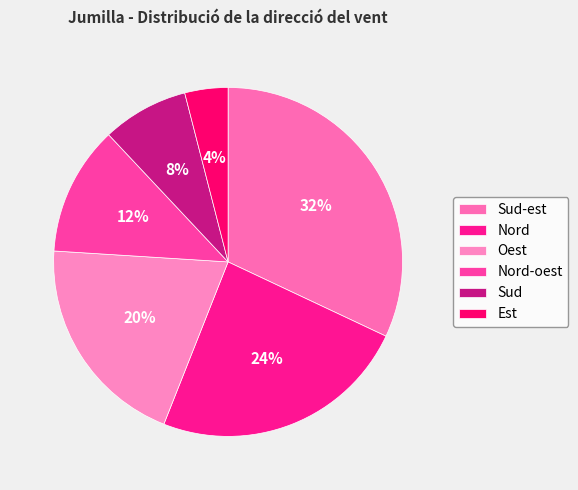

Does any single category account for the majority?

No